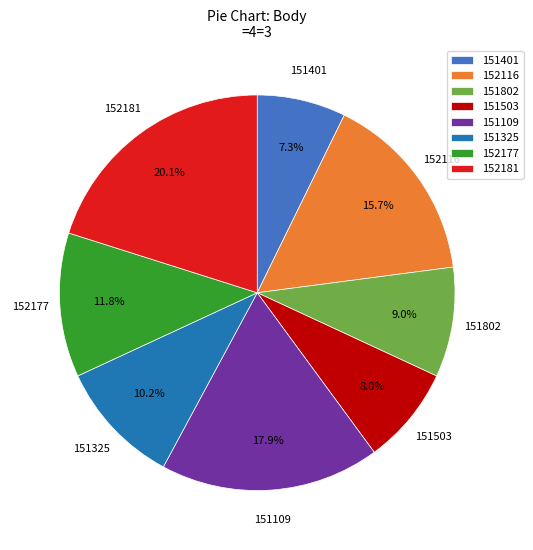

What percentage is the 151325 slice, to the nearest percent?

10%